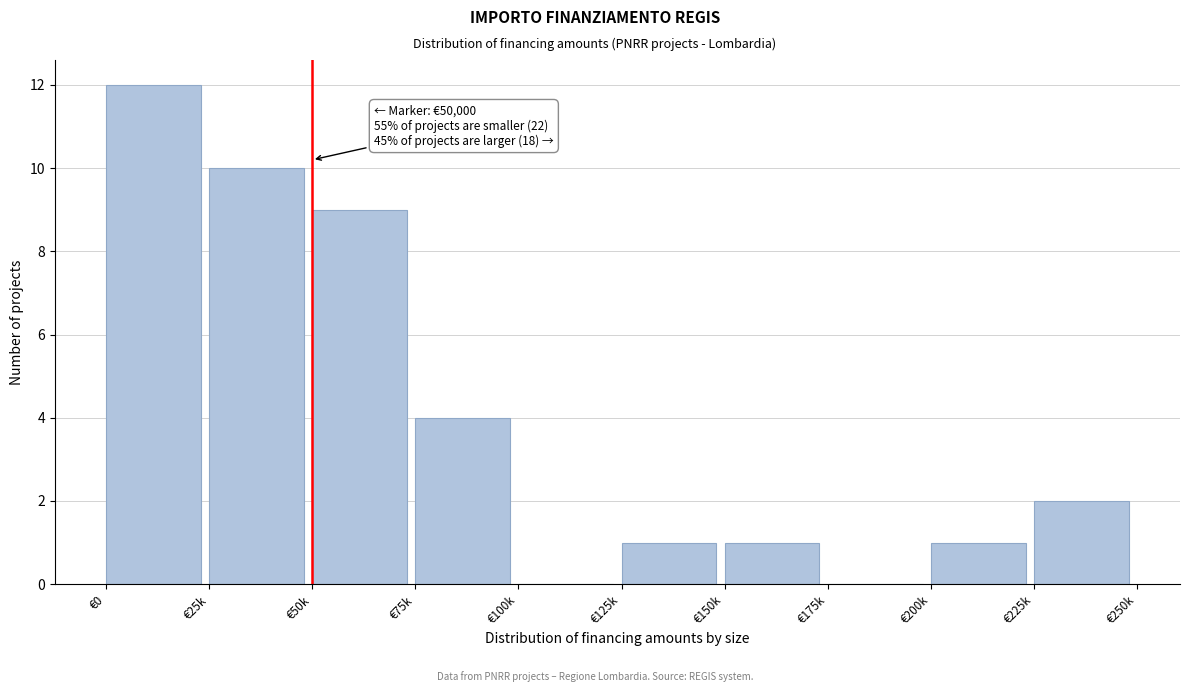

Reading left to right, list all the values displayed in this chart.

€0=12	€25k=10	€50k=9	€75k=4	€100k=0	€125k=1	€150k=1	€175k=0	€200k=1	€225k=2